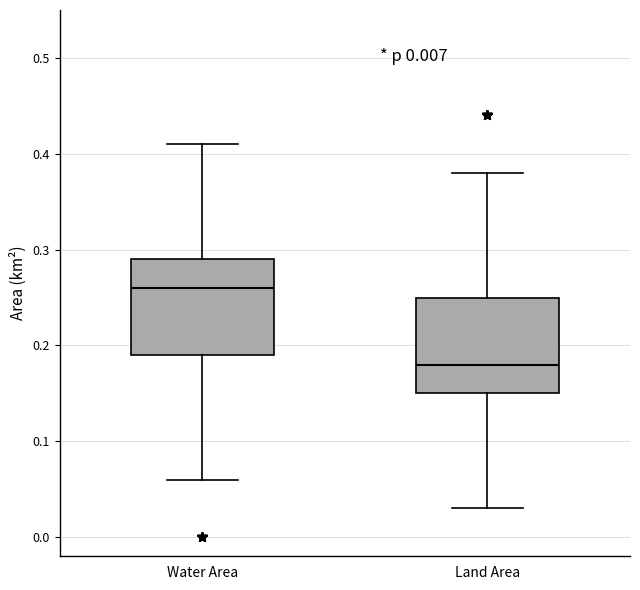

Reading left to right, read every box against the y-axis: the position of its median line, the range the box covers, and the ends of its whiskers. The values are not printed on the chart, so give them approximately, as read against the axis.

Water Area: median 0.26, box 0.19 to 0.29, whiskers 0.06 to 0.41
Land Area: median 0.18, box 0.15 to 0.25, whiskers 0.03 to 0.38